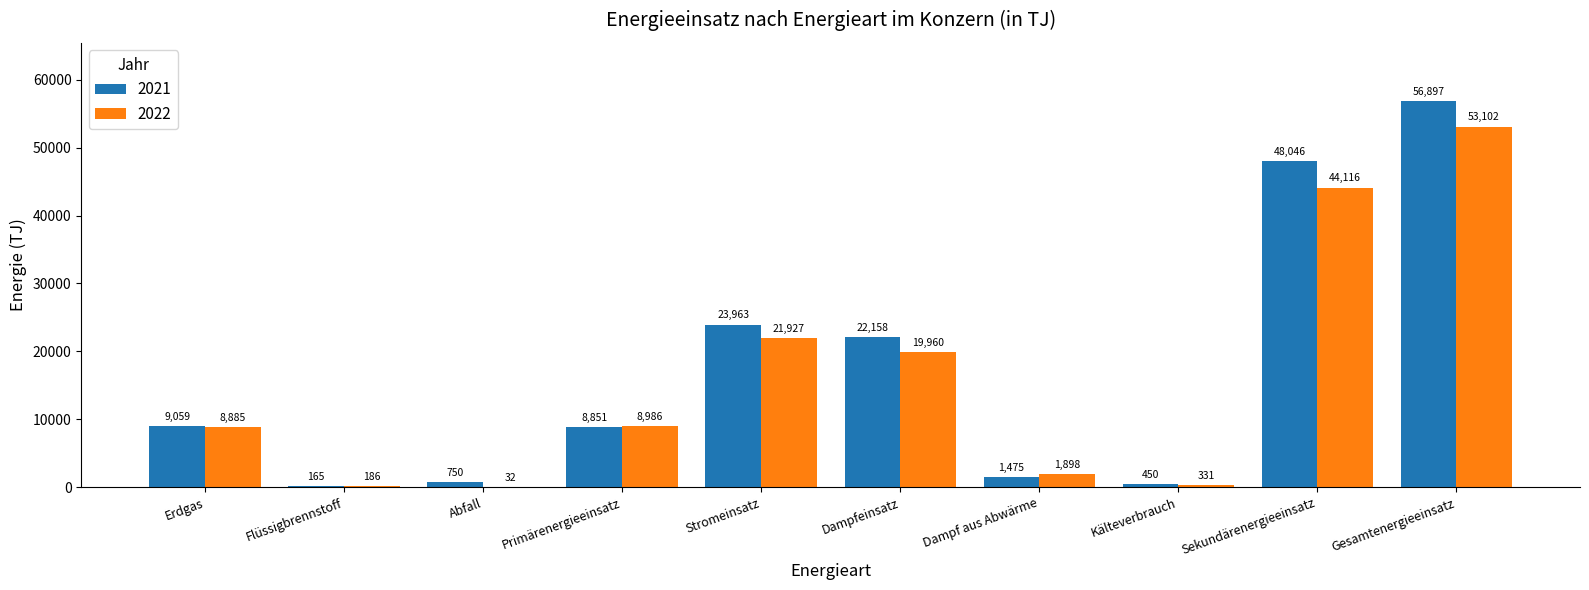

What is the sum of all 2021 values?

171814